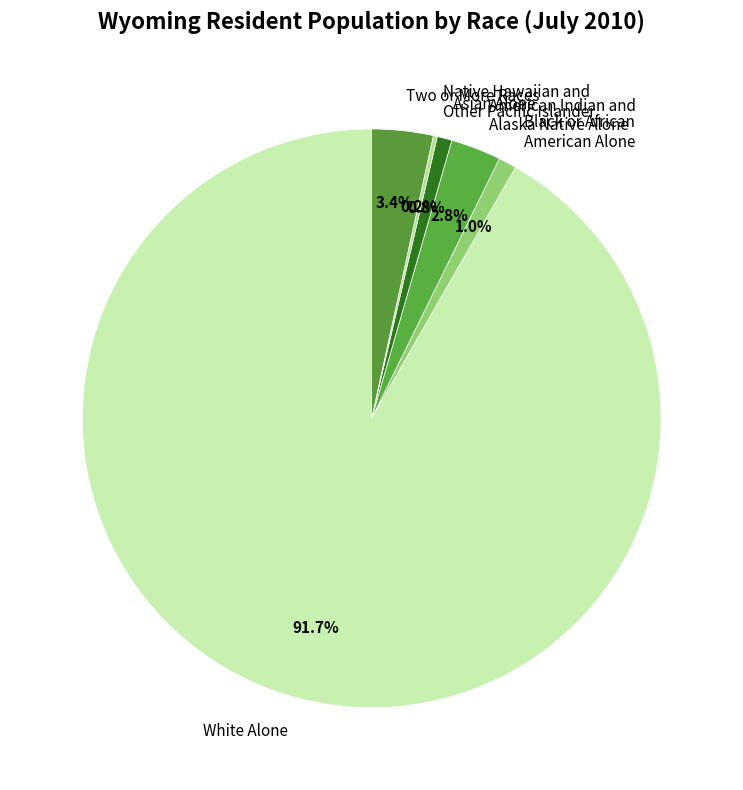

Which has a higher value, Two or More Races or White Alone?

White Alone